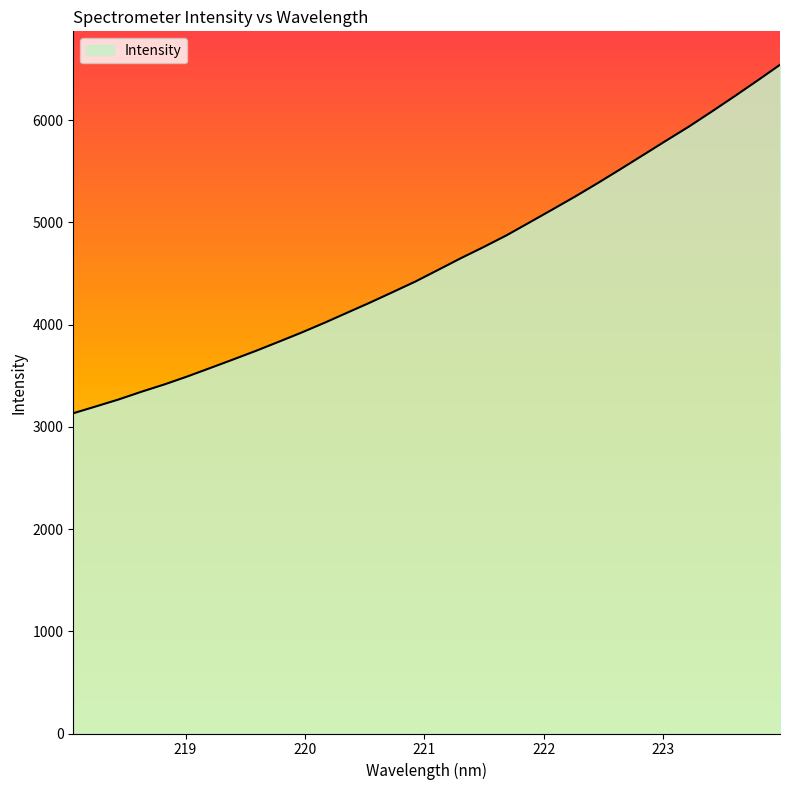

How many lines are shown in the chart?

1